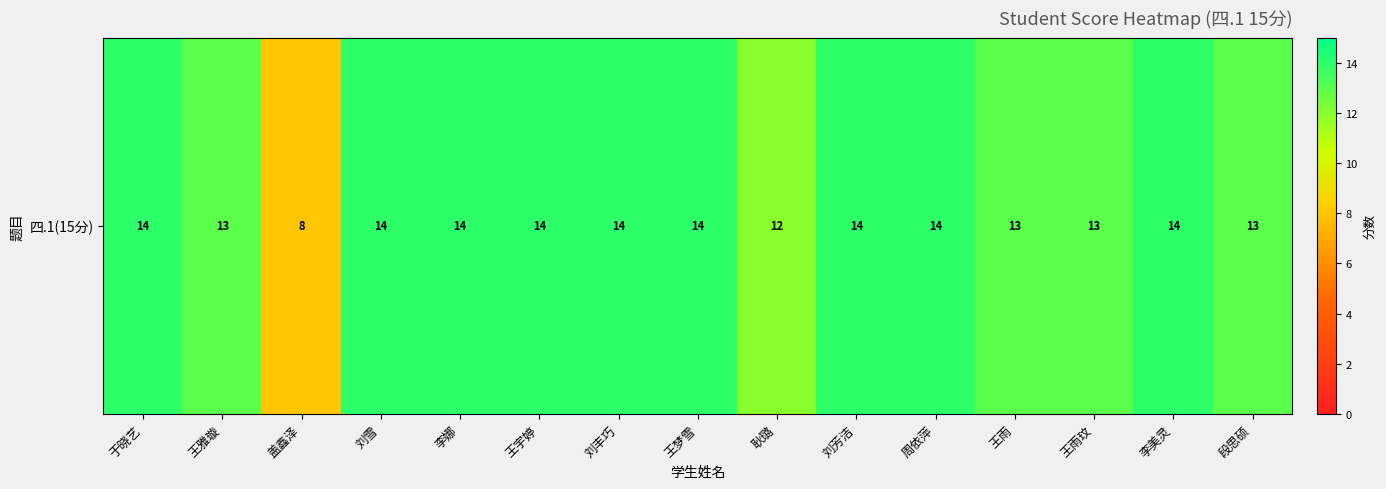

What is the sum of the values at 王雅璇 and 王雨?

26